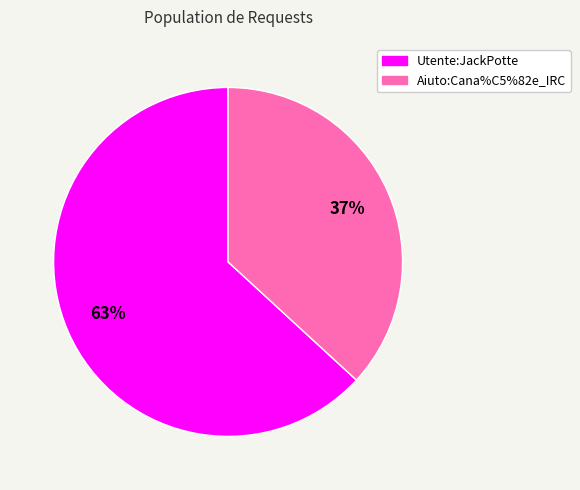

Which slice is the smallest?

Aiuto:Cana%C5%82e_IRC